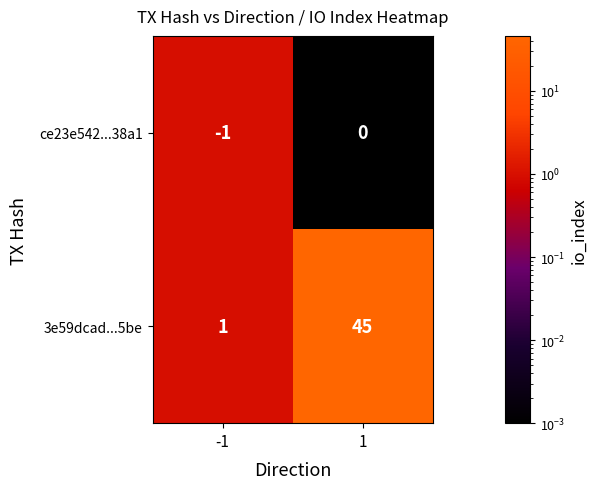

At which category does the chart reach its minimum across all series?

-1